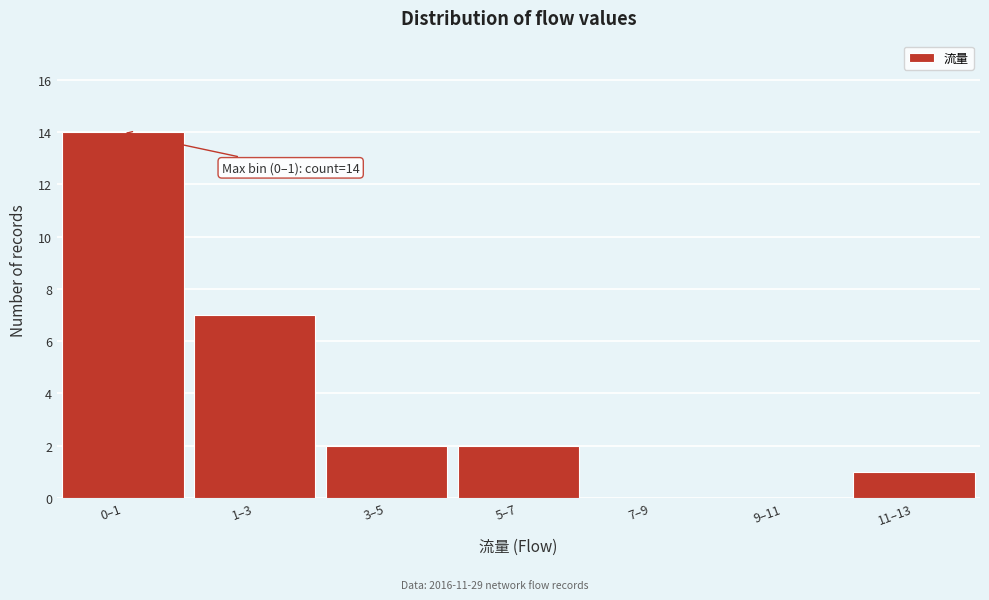

Reading left to right, extract all data points from this chart.

0–1=14	1–3=7	3–5=2	5–7=2	7–9=0	9–11=0	11–13=1